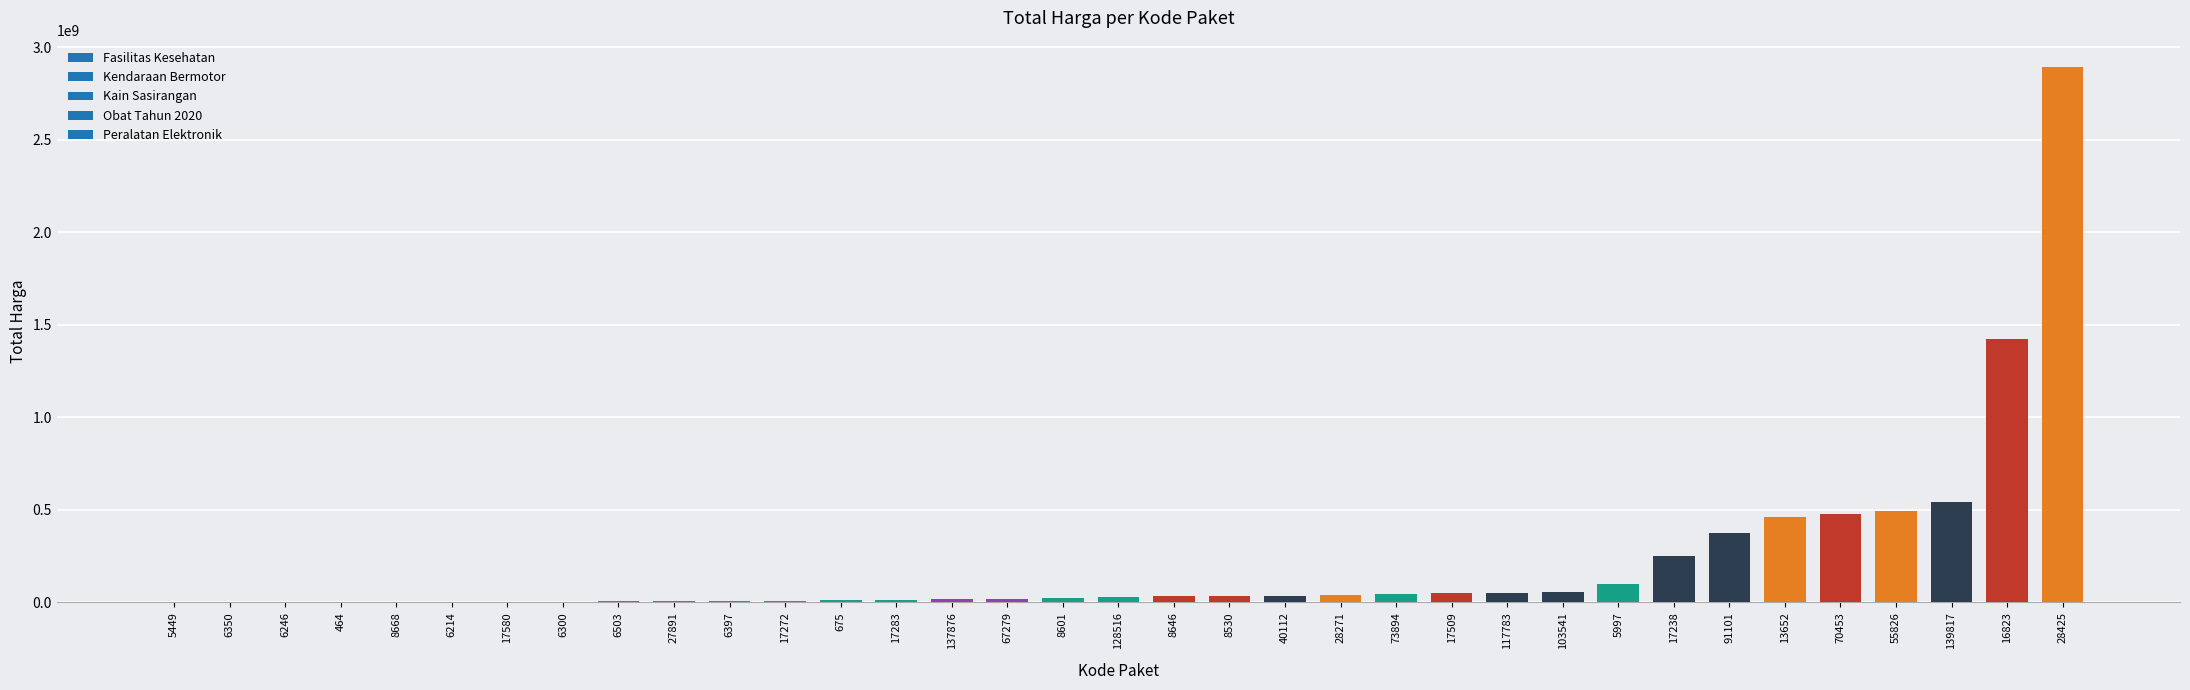

Between 13652 and 28271, which is larger?

13652